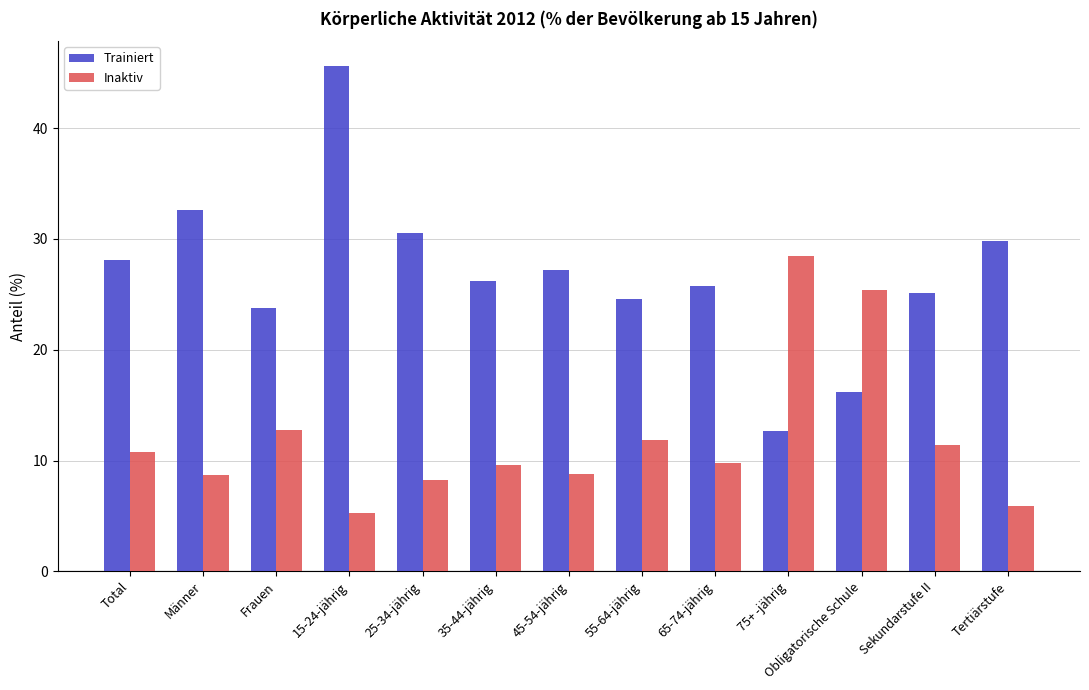

List the series in order of their peak value, lowest first.

Inaktiv, Trainiert